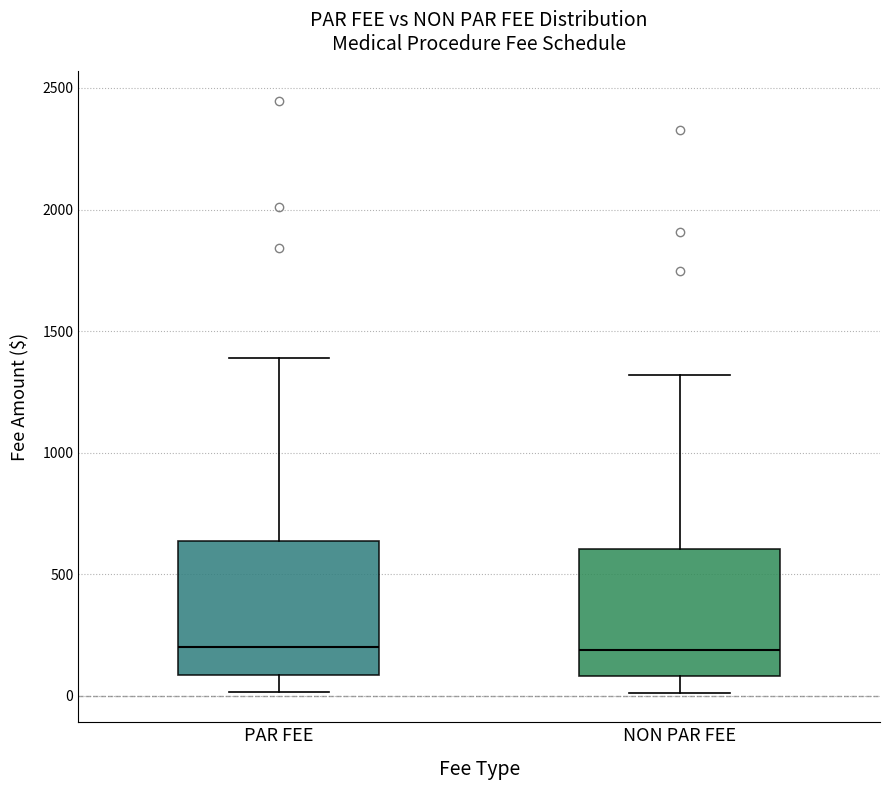

Reading left to right, transcribe this box plot: for each box, give where its median line is, the range the box spans, and where its two whiskers end, as read against the y-axis. The values are not printed on the chart, so give them approximately, as read against the axis.

PAR FEE: median 200, box 100 to 650, whiskers 0 to 1400
NON PAR FEE: median 200, box 100 to 600, whiskers 0 to 1300